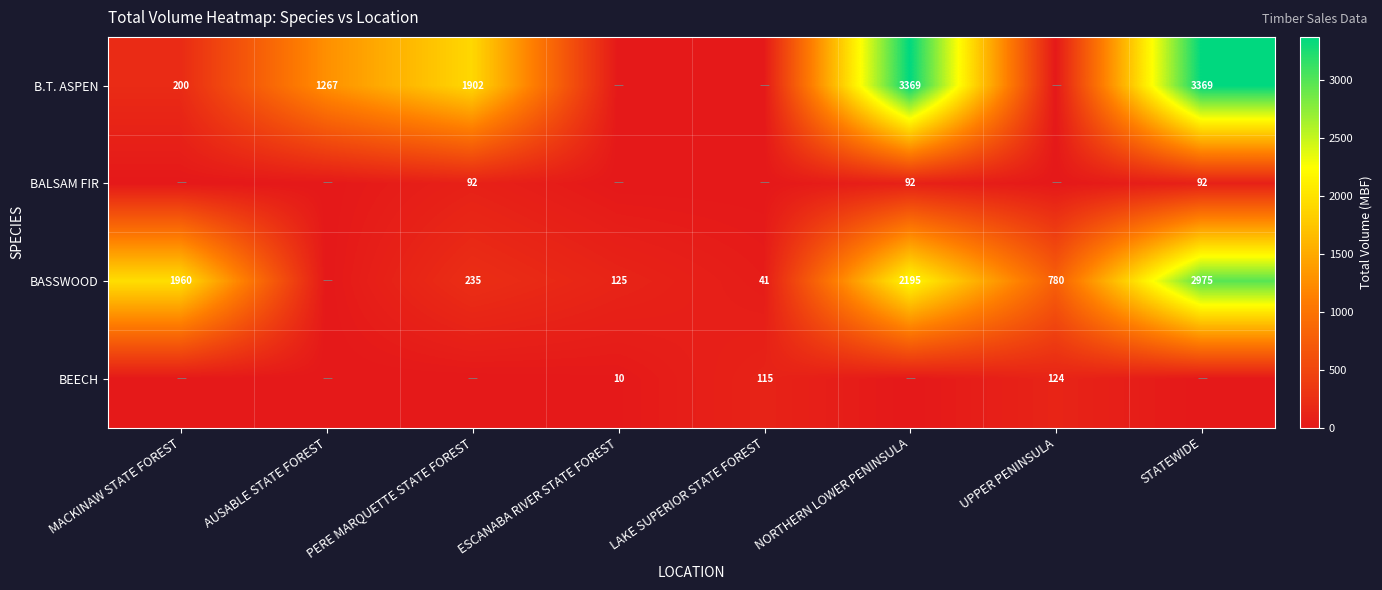

True or false: BEECH has a value of 124 at UPPER PENINSULA.

True